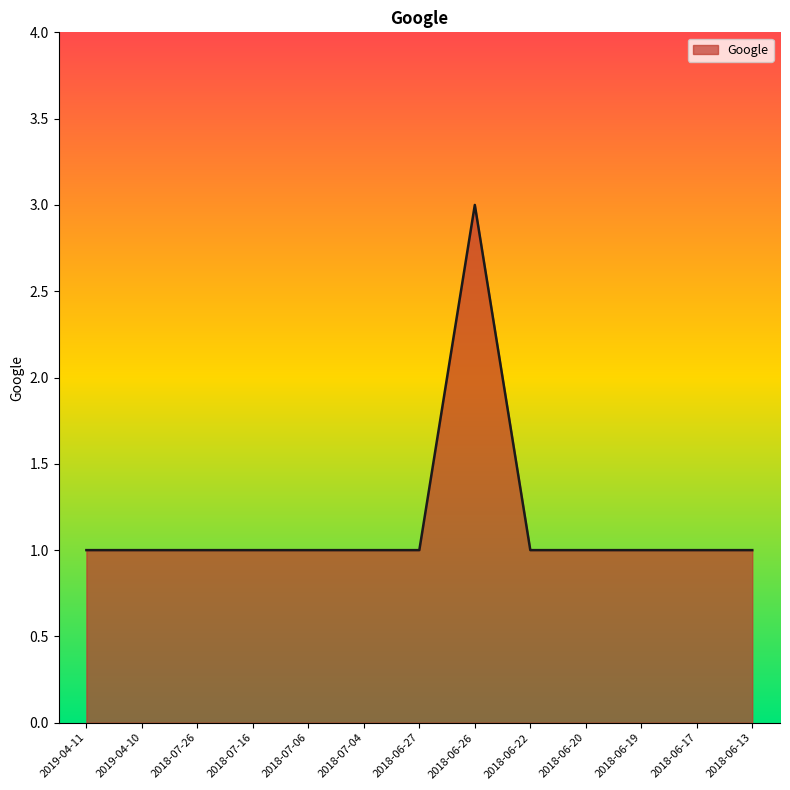

What is the change in value from 2018-07-26 to 2018-06-26?

+2